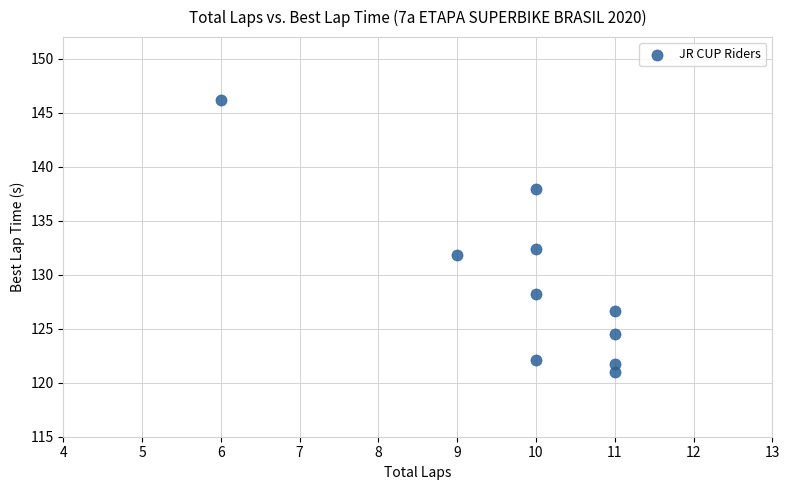

What is the range of X values (max minus min)?

5.0